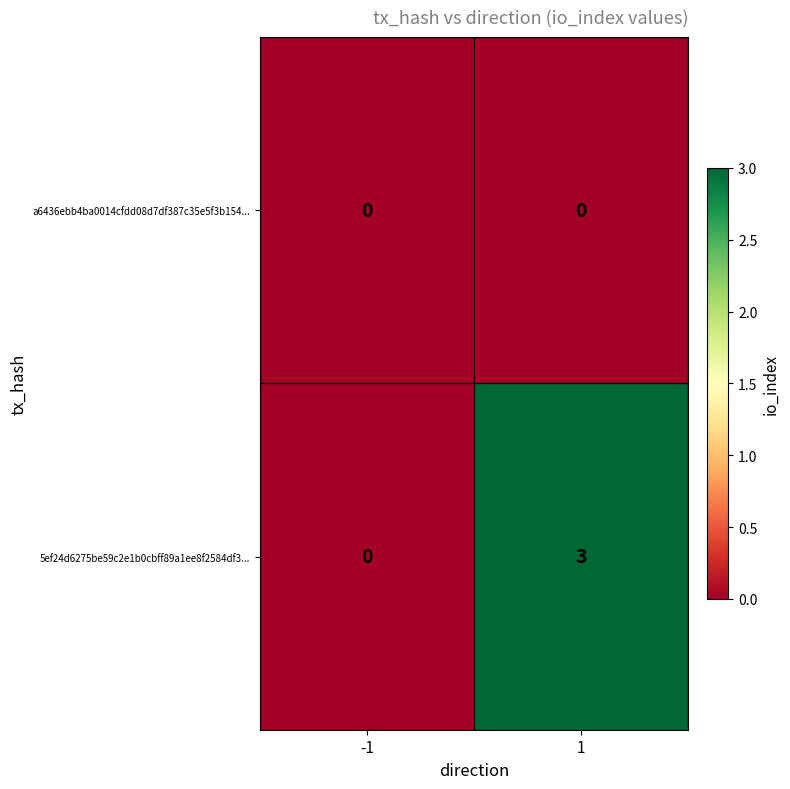

Reading right to left, what are all the values shown in this chart?

a6436ebb4ba0014cfdd08d7df387c35e5f3b154...: 0	0
5ef24d6275be59c2e1b0cbff89a1ee8f2584df3...: 3	0